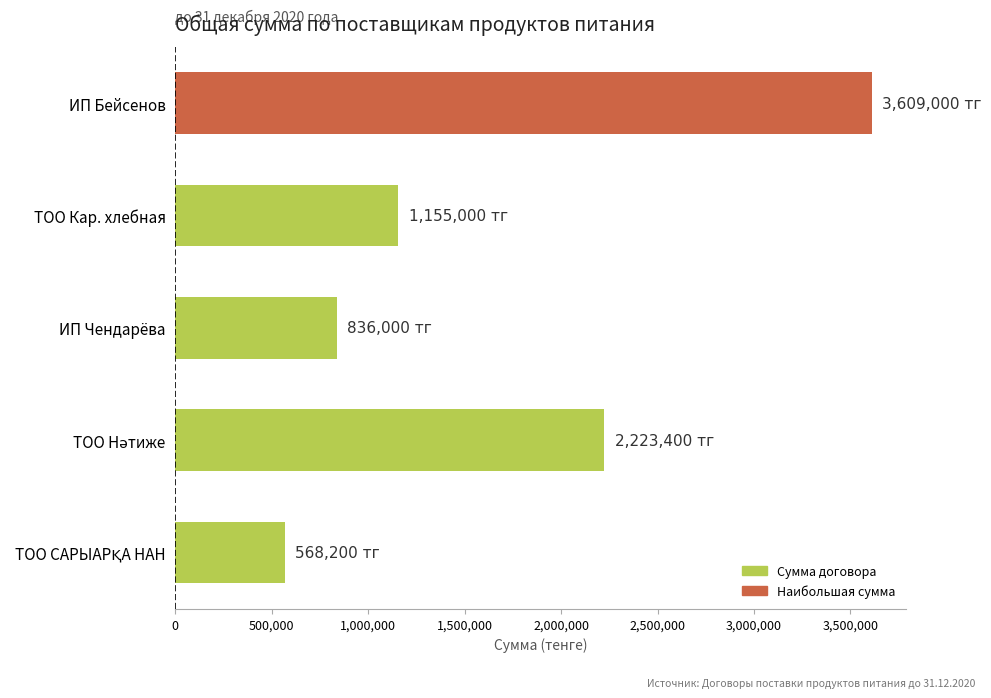

Are the bars grouped side by side (vs. stacked)?

No